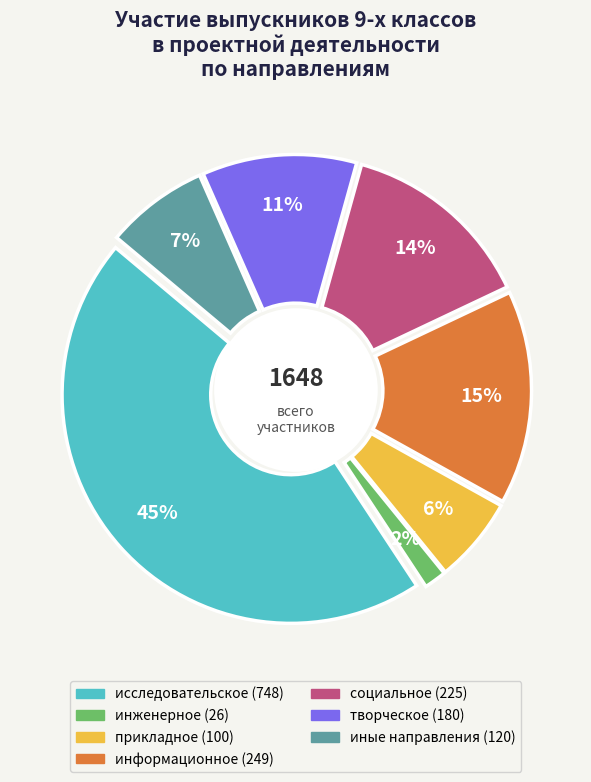

Is it true that информационное is 15% of the pie?

True